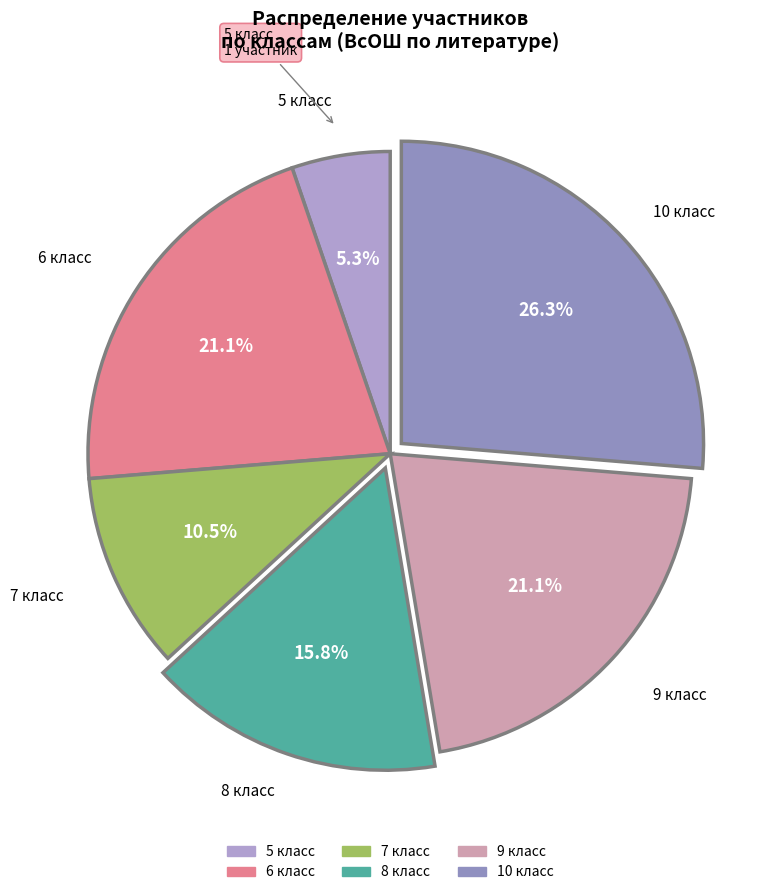

What is the ratio of the value at 6 класс to the value at 7 класс?

2.0